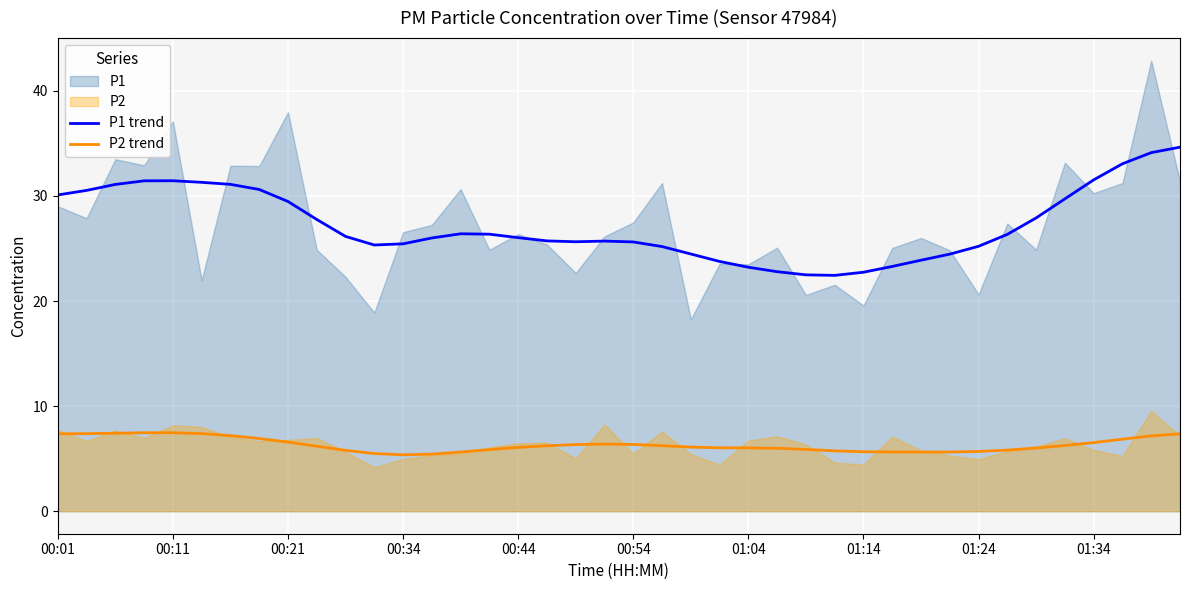

What position from the left is 21?

22